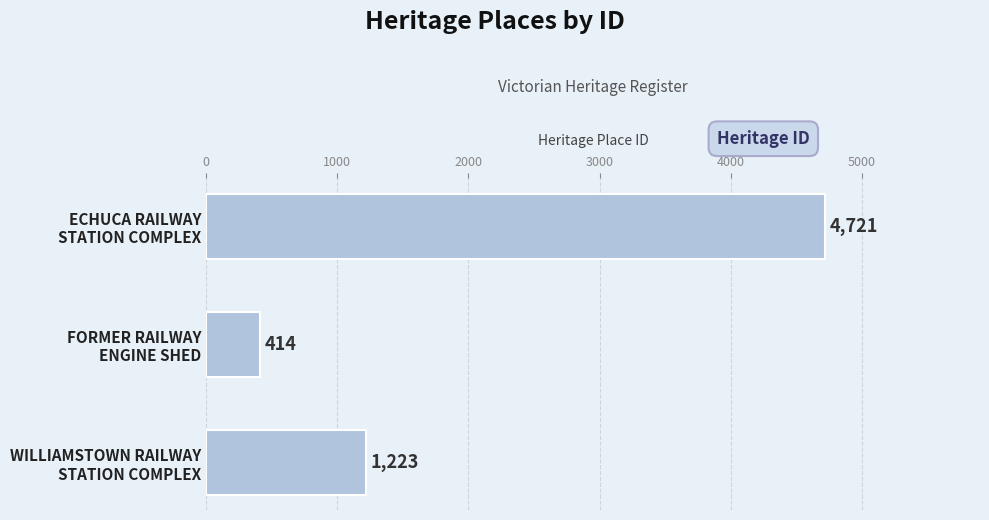

What is the maximum value shown in the chart?

4721